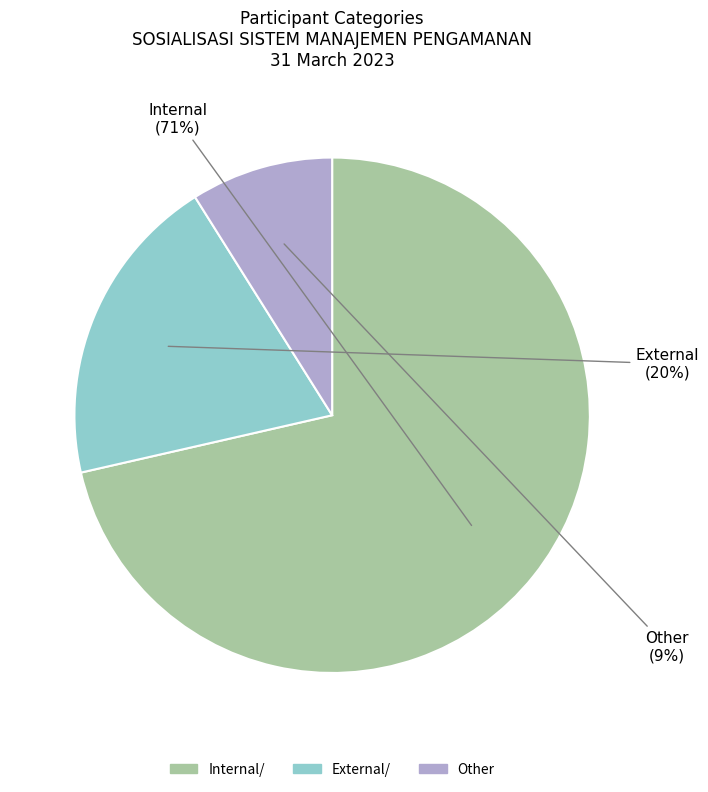

Combined, do External/ and Internal/ account for over 50%?

Yes